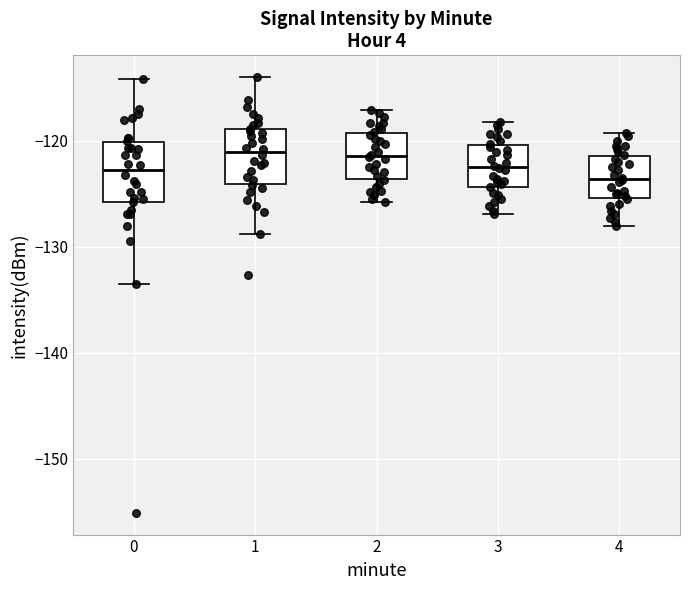

Reading left to right, transcribe this box plot: for each box, give where its median line is, the range the box spans, and where its two whiskers end, as read against the y-axis. The values are not printed on the chart, so give them approximately, as read against the axis.

0: median -123, box -126 to -120, whiskers -134 to -114
1: median -121, box -124 to -119, whiskers -129 to -114
2: median -121, box -124 to -119, whiskers -126 to -117
3: median -122, box -124 to -120, whiskers -127 to -118
4: median -124, box -125 to -121, whiskers -128 to -119